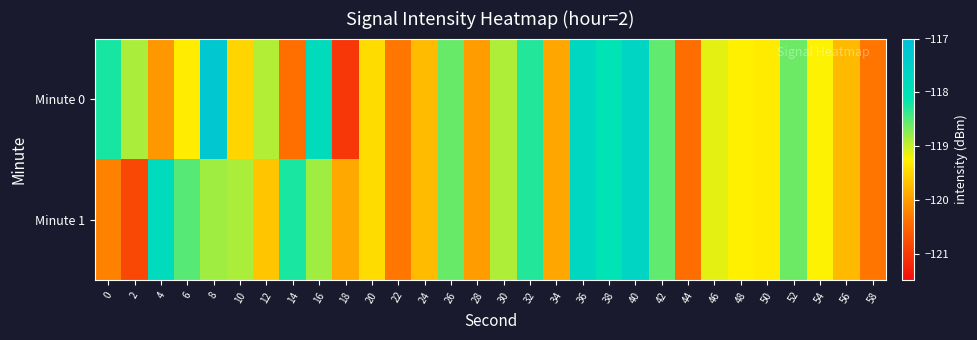

At how many categories does at least one series exceed -119?

17